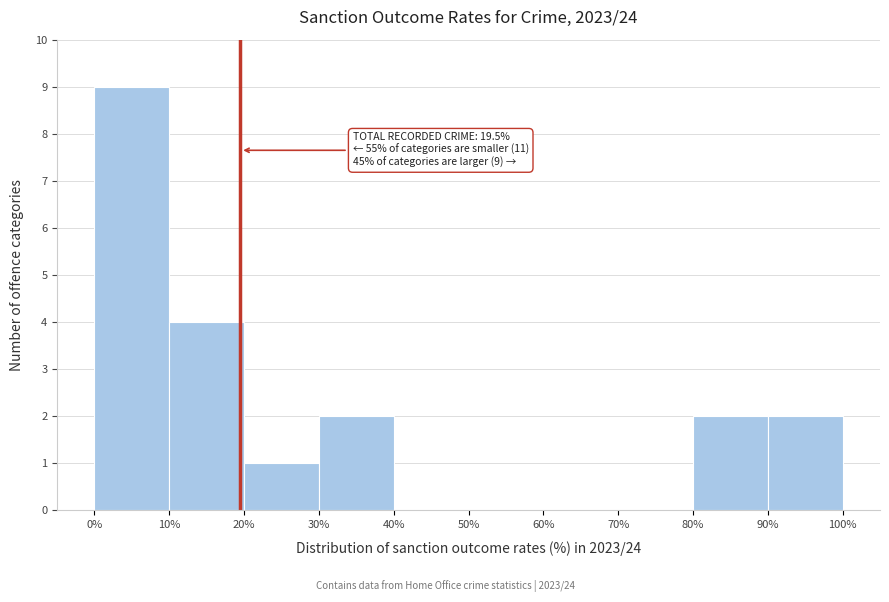

Over which range of the x-axis is the bar tallest?

0% to 10%